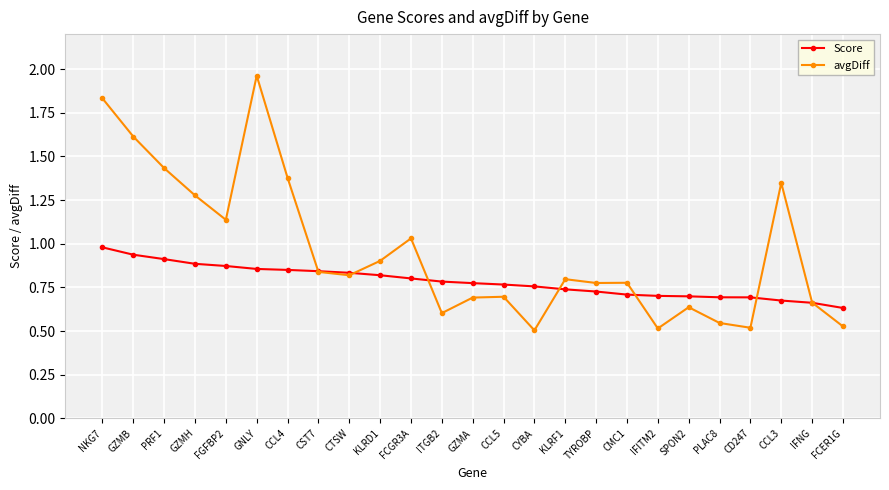

At how many categories does at least one series exceed 0?

25